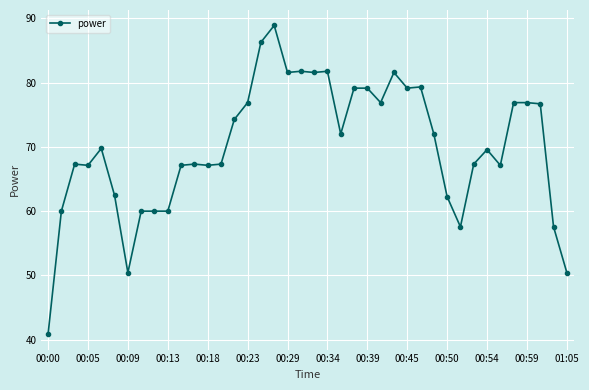

What is the smallest value displayed?

40.9